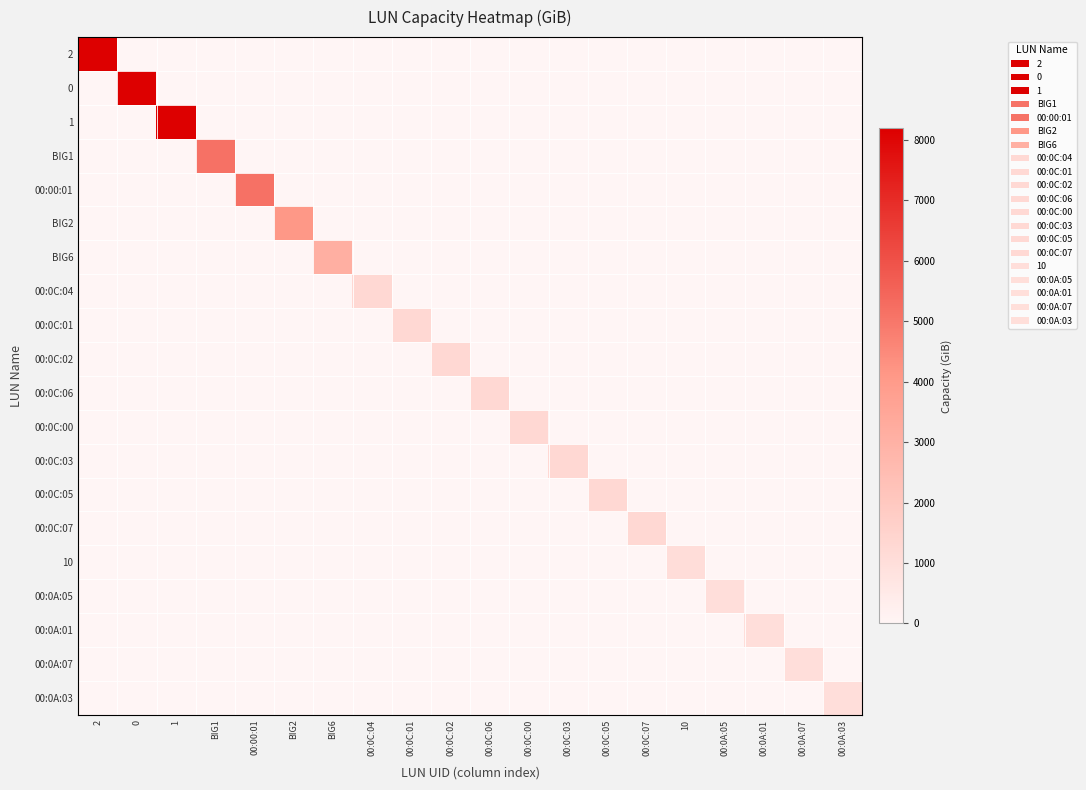

Reading left to right, extract all data points from this chart.

2: 2=8192	0=0	1=0	BIG1=0	00:00:01=0	BIG2=0	BIG6=0	00:0C:04=0	00:0C:01=0	00:0C:02=0	00:0C:06=0	00:0C:00=0	00:0C:03=0	00:0C:05=0	00:0C:07=0	10=0	00:0A:05=0	00:0A:01=0	00:0A:07=0	00:0A:03=0
0: 2=0	0=8192	1=0	BIG1=0	00:00:01=0	BIG2=0	BIG6=0	00:0C:04=0	00:0C:01=0	00:0C:02=0	00:0C:06=0	00:0C:00=0	00:0C:03=0	00:0C:05=0	00:0C:07=0	10=0	00:0A:05=0	00:0A:01=0	00:0A:07=0	00:0A:03=0
1: 2=0	0=0	1=8192	BIG1=0	00:00:01=0	BIG2=0	BIG6=0	00:0C:04=0	00:0C:01=0	00:0C:02=0	00:0C:06=0	00:0C:00=0	00:0C:03=0	00:0C:05=0	00:0C:07=0	10=0	00:0A:05=0	00:0A:01=0	00:0A:07=0	00:0A:03=0
BIG1: 2=0	0=0	1=0	BIG1=5120	00:00:01=0	BIG2=0	BIG6=0	00:0C:04=0	00:0C:01=0	00:0C:02=0	00:0C:06=0	00:0C:00=0	00:0C:03=0	00:0C:05=0	00:0C:07=0	10=0	00:0A:05=0	00:0A:01=0	00:0A:07=0	00:0A:03=0
00:00:01: 2=0	0=0	1=0	BIG1=0	00:00:01=5120	BIG2=0	BIG6=0	00:0C:04=0	00:0C:01=0	00:0C:02=0	00:0C:06=0	00:0C:00=0	00:0C:03=0	00:0C:05=0	00:0C:07=0	10=0	00:0A:05=0	00:0A:01=0	00:0A:07=0	00:0A:03=0
BIG2: 2=0	0=0	1=0	BIG1=0	00:00:01=0	BIG2=4096	BIG6=0	00:0C:04=0	00:0C:01=0	00:0C:02=0	00:0C:06=0	00:0C:00=0	00:0C:03=0	00:0C:05=0	00:0C:07=0	10=0	00:0A:05=0	00:0A:01=0	00:0A:07=0	00:0A:03=0
BIG6: 2=0	0=0	1=0	BIG1=0	00:00:01=0	BIG2=0	BIG6=3072	00:0C:04=0	00:0C:01=0	00:0C:02=0	00:0C:06=0	00:0C:00=0	00:0C:03=0	00:0C:05=0	00:0C:07=0	10=0	00:0A:05=0	00:0A:01=0	00:0A:07=0	00:0A:03=0
00:0C:04: 2=0	0=0	1=0	BIG1=0	00:00:01=0	BIG2=0	BIG6=0	00:0C:04=1250	00:0C:01=0	00:0C:02=0	00:0C:06=0	00:0C:00=0	00:0C:03=0	00:0C:05=0	00:0C:07=0	10=0	00:0A:05=0	00:0A:01=0	00:0A:07=0	00:0A:03=0
00:0C:01: 2=0	0=0	1=0	BIG1=0	00:00:01=0	BIG2=0	BIG6=0	00:0C:04=0	00:0C:01=1250	00:0C:02=0	00:0C:06=0	00:0C:00=0	00:0C:03=0	00:0C:05=0	00:0C:07=0	10=0	00:0A:05=0	00:0A:01=0	00:0A:07=0	00:0A:03=0
00:0C:02: 2=0	0=0	1=0	BIG1=0	00:00:01=0	BIG2=0	BIG6=0	00:0C:04=0	00:0C:01=0	00:0C:02=1250	00:0C:06=0	00:0C:00=0	00:0C:03=0	00:0C:05=0	00:0C:07=0	10=0	00:0A:05=0	00:0A:01=0	00:0A:07=0	00:0A:03=0
00:0C:06: 2=0	0=0	1=0	BIG1=0	00:00:01=0	BIG2=0	BIG6=0	00:0C:04=0	00:0C:01=0	00:0C:02=0	00:0C:06=1250	00:0C:00=0	00:0C:03=0	00:0C:05=0	00:0C:07=0	10=0	00:0A:05=0	00:0A:01=0	00:0A:07=0	00:0A:03=0
00:0C:00: 2=0	0=0	1=0	BIG1=0	00:00:01=0	BIG2=0	BIG6=0	00:0C:04=0	00:0C:01=0	00:0C:02=0	00:0C:06=0	00:0C:00=1250	00:0C:03=0	00:0C:05=0	00:0C:07=0	10=0	00:0A:05=0	00:0A:01=0	00:0A:07=0	00:0A:03=0
00:0C:03: 2=0	0=0	1=0	BIG1=0	00:00:01=0	BIG2=0	BIG6=0	00:0C:04=0	00:0C:01=0	00:0C:02=0	00:0C:06=0	00:0C:00=0	00:0C:03=1250	00:0C:05=0	00:0C:07=0	10=0	00:0A:05=0	00:0A:01=0	00:0A:07=0	00:0A:03=0
00:0C:05: 2=0	0=0	1=0	BIG1=0	00:00:01=0	BIG2=0	BIG6=0	00:0C:04=0	00:0C:01=0	00:0C:02=0	00:0C:06=0	00:0C:00=0	00:0C:03=0	00:0C:05=1250	00:0C:07=0	10=0	00:0A:05=0	00:0A:01=0	00:0A:07=0	00:0A:03=0
00:0C:07: 2=0	0=0	1=0	BIG1=0	00:00:01=0	BIG2=0	BIG6=0	00:0C:04=0	00:0C:01=0	00:0C:02=0	00:0C:06=0	00:0C:00=0	00:0C:03=0	00:0C:05=0	00:0C:07=1250	10=0	00:0A:05=0	00:0A:01=0	00:0A:07=0	00:0A:03=0
10: 2=0	0=0	1=0	BIG1=0	00:00:01=0	BIG2=0	BIG6=0	00:0C:04=0	00:0C:01=0	00:0C:02=0	00:0C:06=0	00:0C:00=0	00:0C:03=0	00:0C:05=0	00:0C:07=0	10=1024	00:0A:05=0	00:0A:01=0	00:0A:07=0	00:0A:03=0
00:0A:05: 2=0	0=0	1=0	BIG1=0	00:00:01=0	BIG2=0	BIG6=0	00:0C:04=0	00:0C:01=0	00:0C:02=0	00:0C:06=0	00:0C:00=0	00:0C:03=0	00:0C:05=0	00:0C:07=0	10=0	00:0A:05=1000	00:0A:01=0	00:0A:07=0	00:0A:03=0
00:0A:01: 2=0	0=0	1=0	BIG1=0	00:00:01=0	BIG2=0	BIG6=0	00:0C:04=0	00:0C:01=0	00:0C:02=0	00:0C:06=0	00:0C:00=0	00:0C:03=0	00:0C:05=0	00:0C:07=0	10=0	00:0A:05=0	00:0A:01=1000	00:0A:07=0	00:0A:03=0
00:0A:07: 2=0	0=0	1=0	BIG1=0	00:00:01=0	BIG2=0	BIG6=0	00:0C:04=0	00:0C:01=0	00:0C:02=0	00:0C:06=0	00:0C:00=0	00:0C:03=0	00:0C:05=0	00:0C:07=0	10=0	00:0A:05=0	00:0A:01=0	00:0A:07=1000	00:0A:03=0
00:0A:03: 2=0	0=0	1=0	BIG1=0	00:00:01=0	BIG2=0	BIG6=0	00:0C:04=0	00:0C:01=0	00:0C:02=0	00:0C:06=0	00:0C:00=0	00:0C:03=0	00:0C:05=0	00:0C:07=0	10=0	00:0A:05=0	00:0A:01=0	00:0A:07=0	00:0A:03=1000